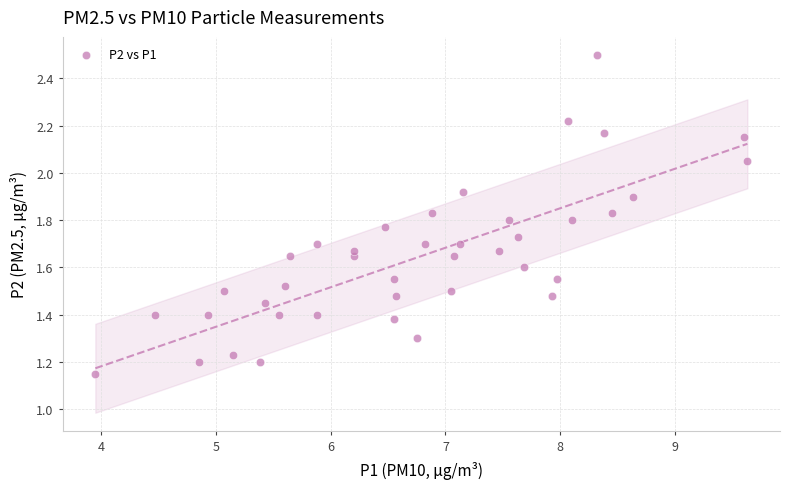

What is the range of X values (max minus min)?

5.7